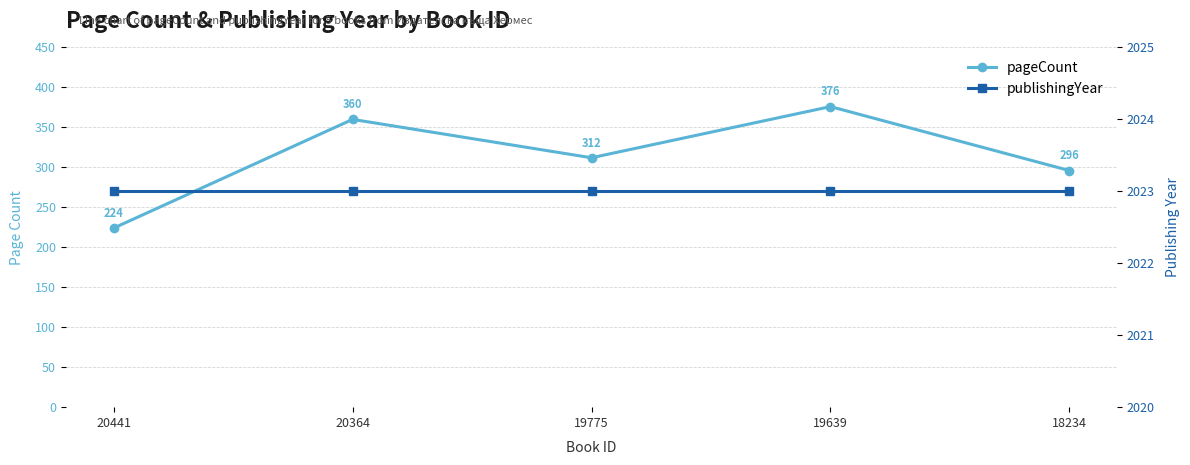

In pageCount, how many points are higher than both neighbors (excluding endpoints)?

2